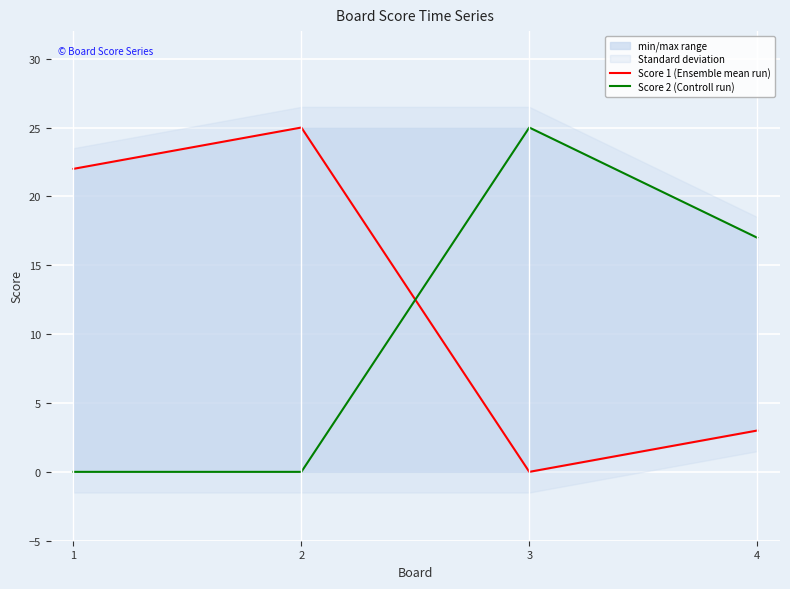

What is the total value across all series at 2?

25